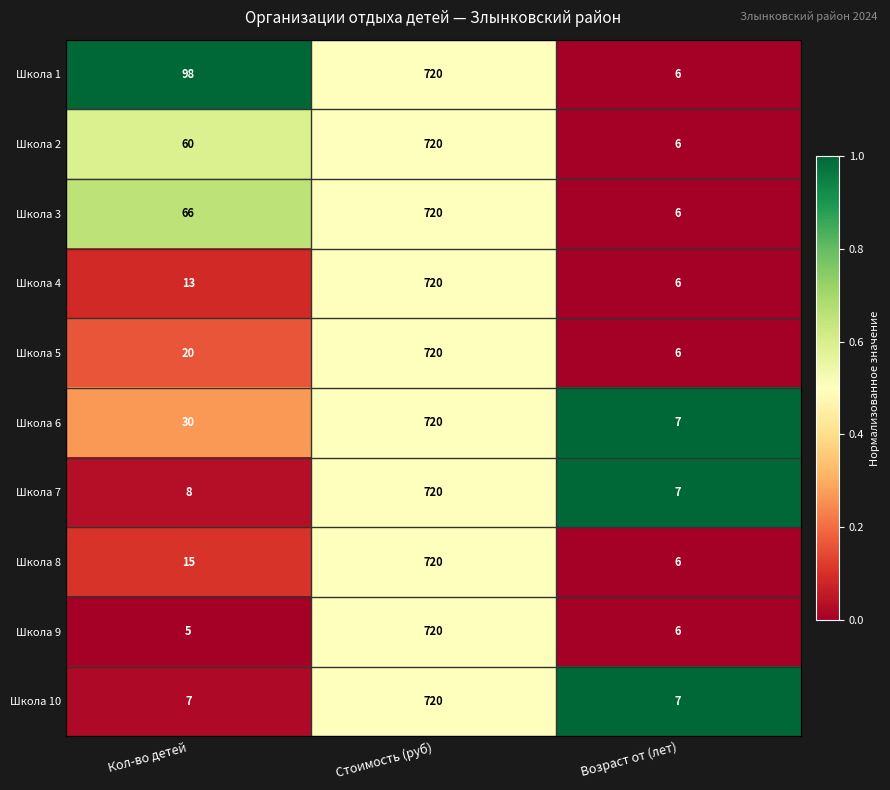

Reading left to right, list all the values displayed in this chart.

Школа 1: Кол-во детей=98	Стоимость (руб)=720	Возраст от (лет)=6
Школа 2: Кол-во детей=60	Стоимость (руб)=720	Возраст от (лет)=6
Школа 3: Кол-во детей=66	Стоимость (руб)=720	Возраст от (лет)=6
Школа 4: Кол-во детей=13	Стоимость (руб)=720	Возраст от (лет)=6
Школа 5: Кол-во детей=20	Стоимость (руб)=720	Возраст от (лет)=6
Школа 6: Кол-во детей=30	Стоимость (руб)=720	Возраст от (лет)=7
Школа 7: Кол-во детей=8	Стоимость (руб)=720	Возраст от (лет)=7
Школа 8: Кол-во детей=15	Стоимость (руб)=720	Возраст от (лет)=6
Школа 9: Кол-во детей=5	Стоимость (руб)=720	Возраст от (лет)=6
Школа 10: Кол-во детей=7	Стоимость (руб)=720	Возраст от (лет)=7